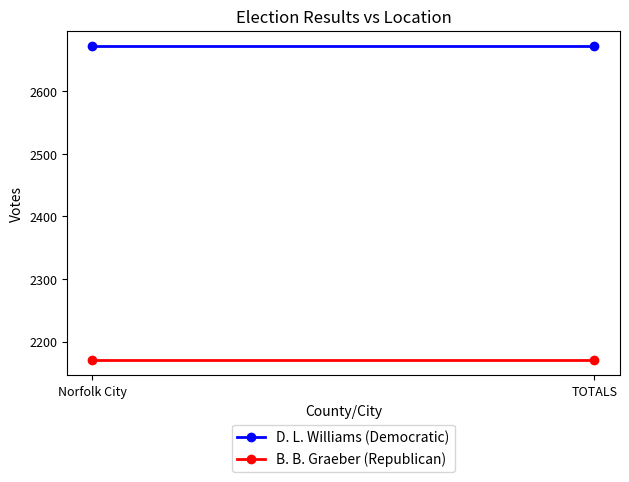

What is the total value across all series at Norfolk City?

4843